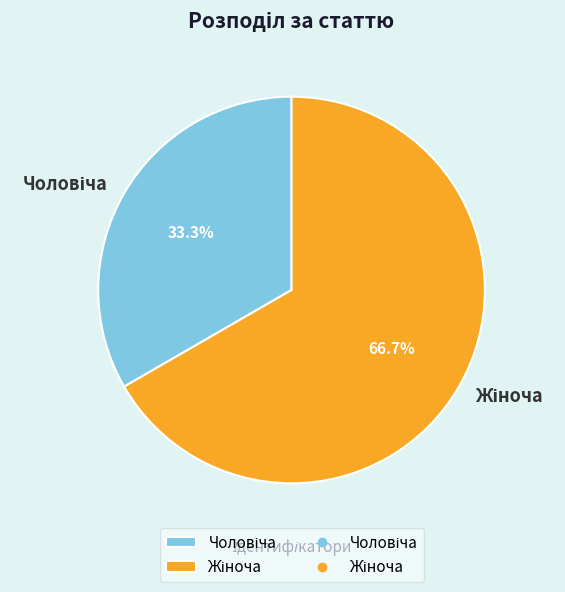

Is there a majority slice in this chart?

Yes